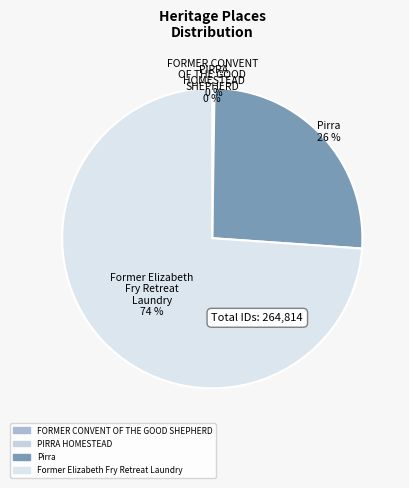

To the nearest percent, what is the difference between the Pirra and Former Elizabeth Fry Retreat Laundry slice percentages?

48%